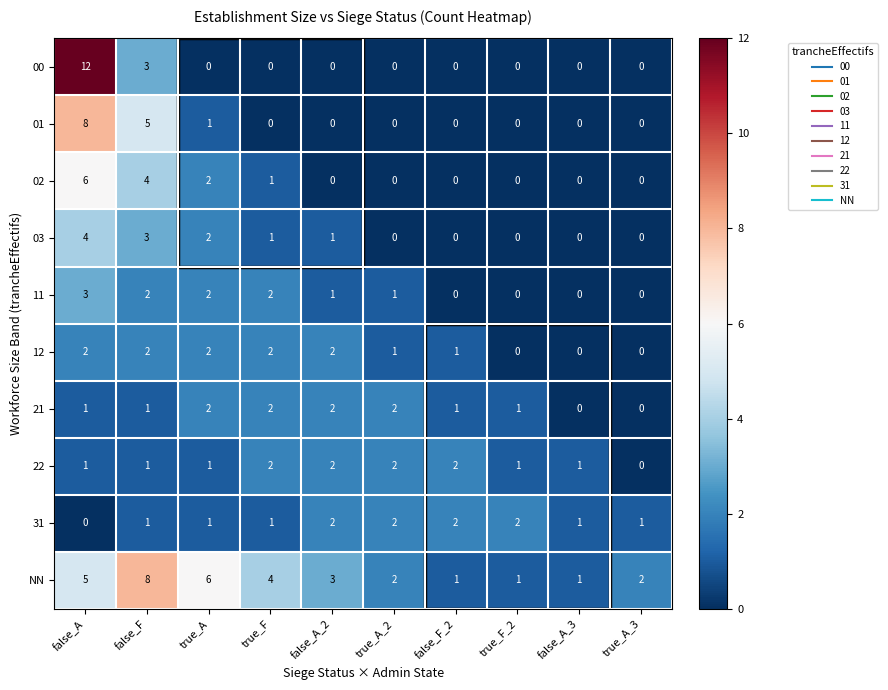

What is the difference between the 00 values at false_A and true_A_3?

12